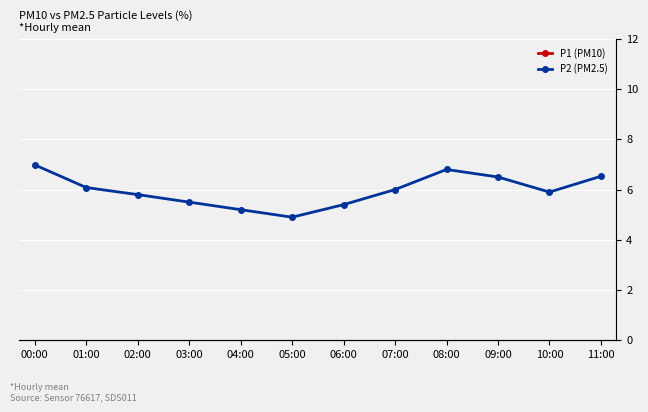

How many values in the P1 (PM10) series are below 25?

6